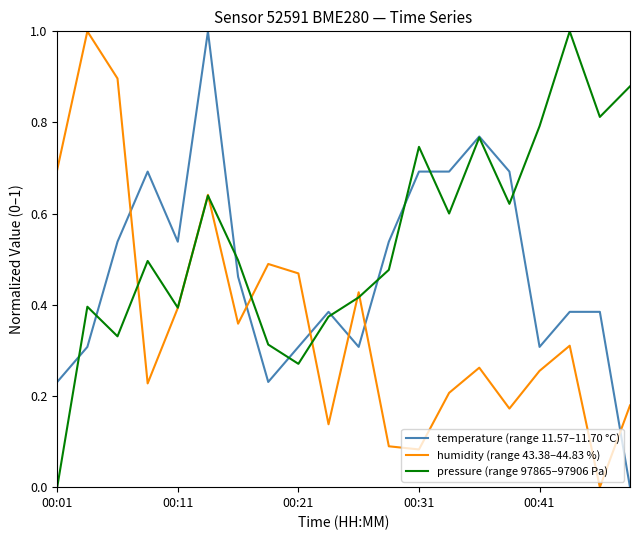

What is the greatest value displayed?

1.0